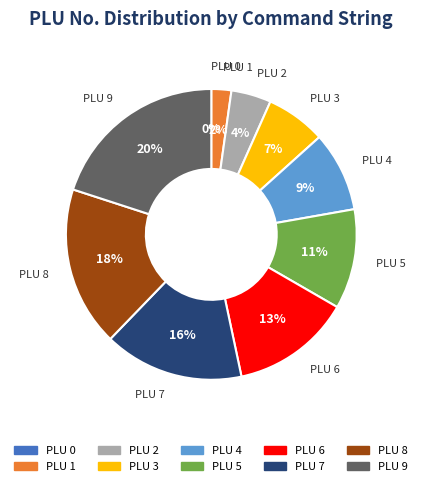

To the nearest percent, what is the average slice percentage?

10%